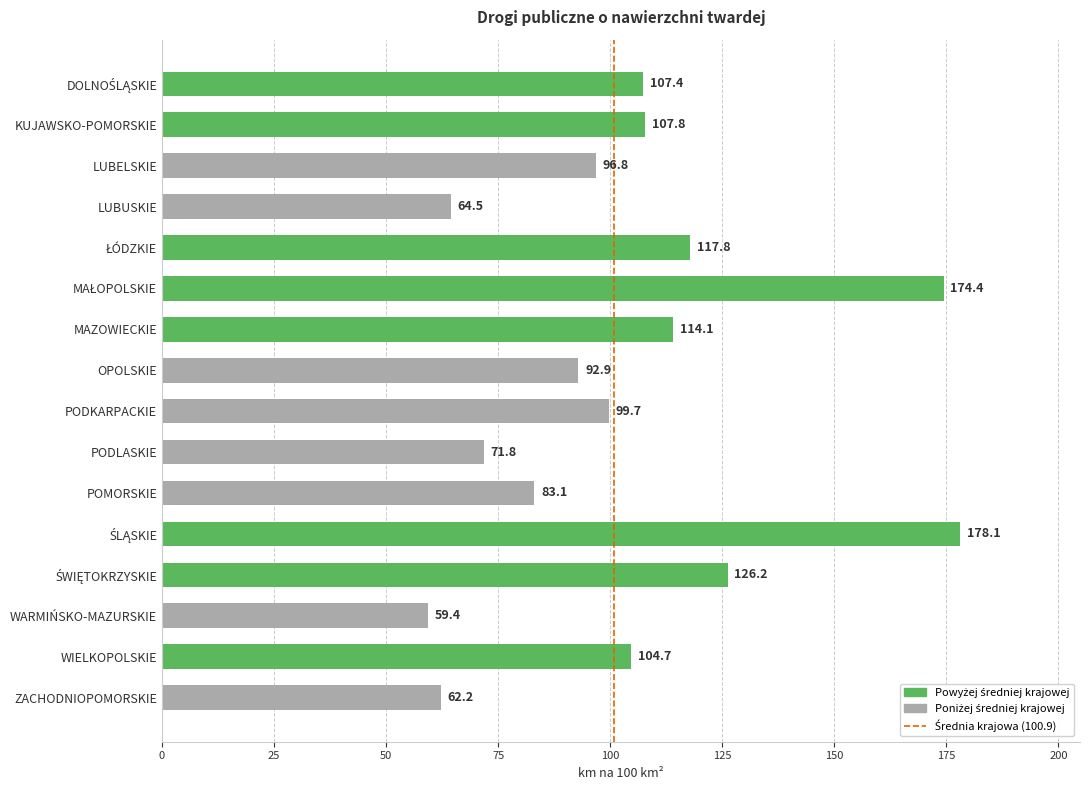

What is the label of the 4th bar from the top?

LUBUSKIE